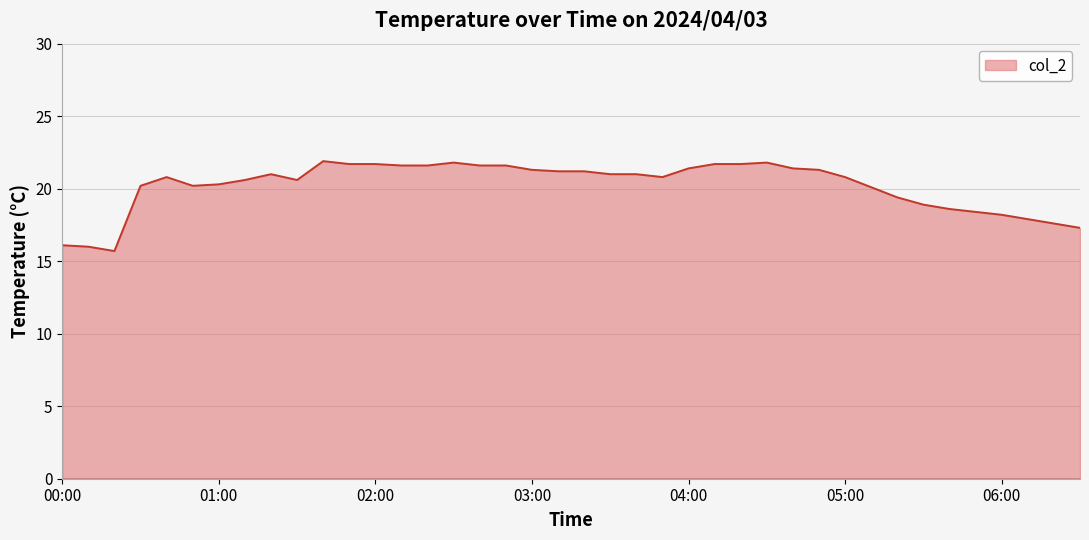

How many values are below 21?

20